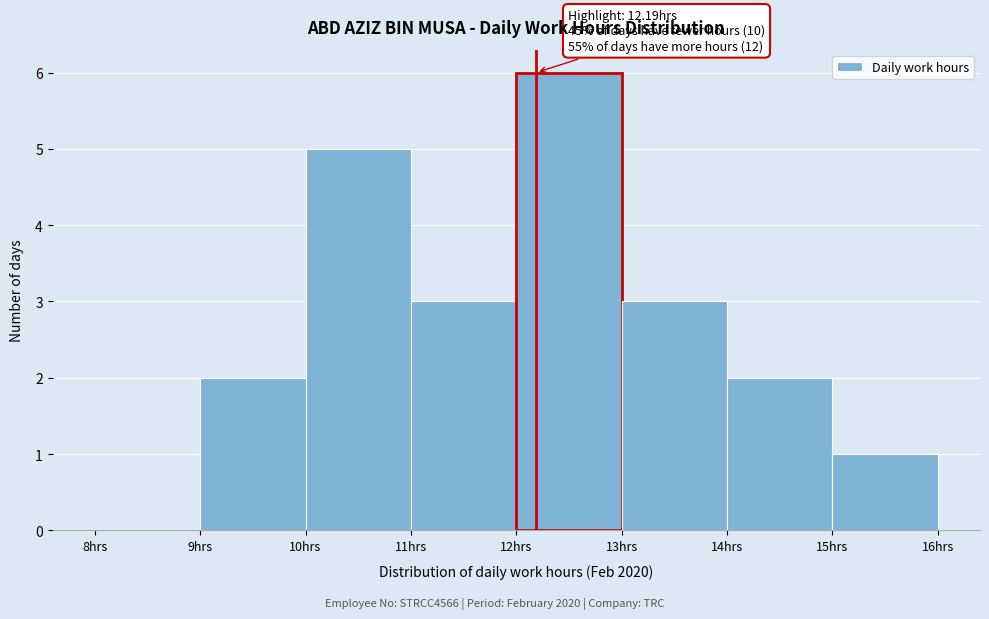

Over which range of the x-axis is the bar tallest?

12 to 13